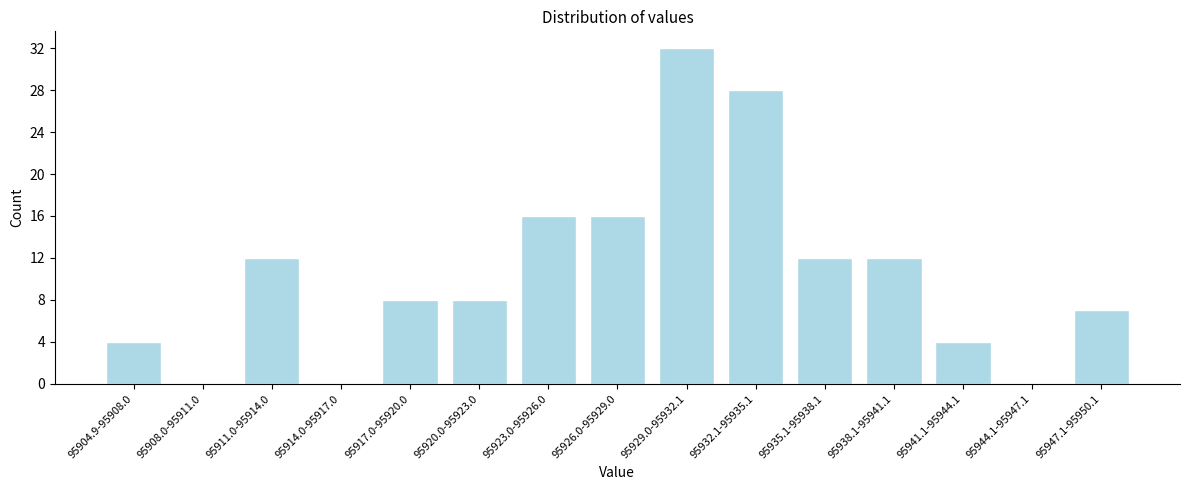

Reading left to right, list all the values displayed in this chart.

95904.9-95908.0=4	95908.0-95911.0=0	95911.0-95914.0=12	95914.0-95917.0=0	95917.0-95920.0=8	95920.0-95923.0=8	95923.0-95926.0=16	95926.0-95929.0=16	95929.0-95932.1=32	95932.1-95935.1=28	95935.1-95938.1=12	95938.1-95941.1=12	95941.1-95944.1=4	95944.1-95947.1=0	95947.1-95950.1=7